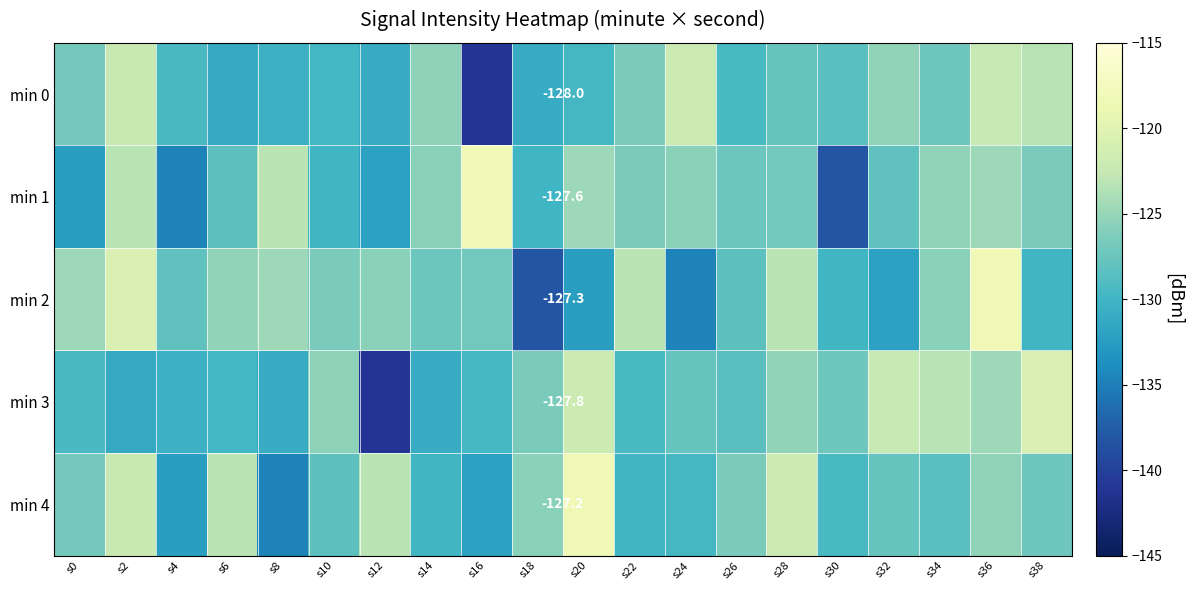

What is the difference between the maximum and minimum values in the min 3 series?

20.5